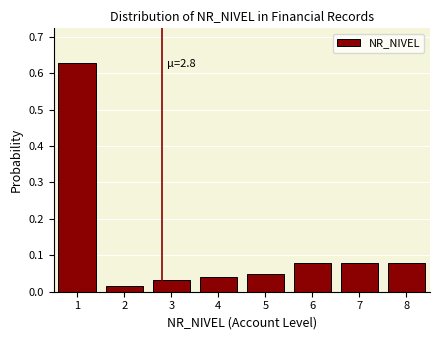

Between 8 and 5, which is larger?

8